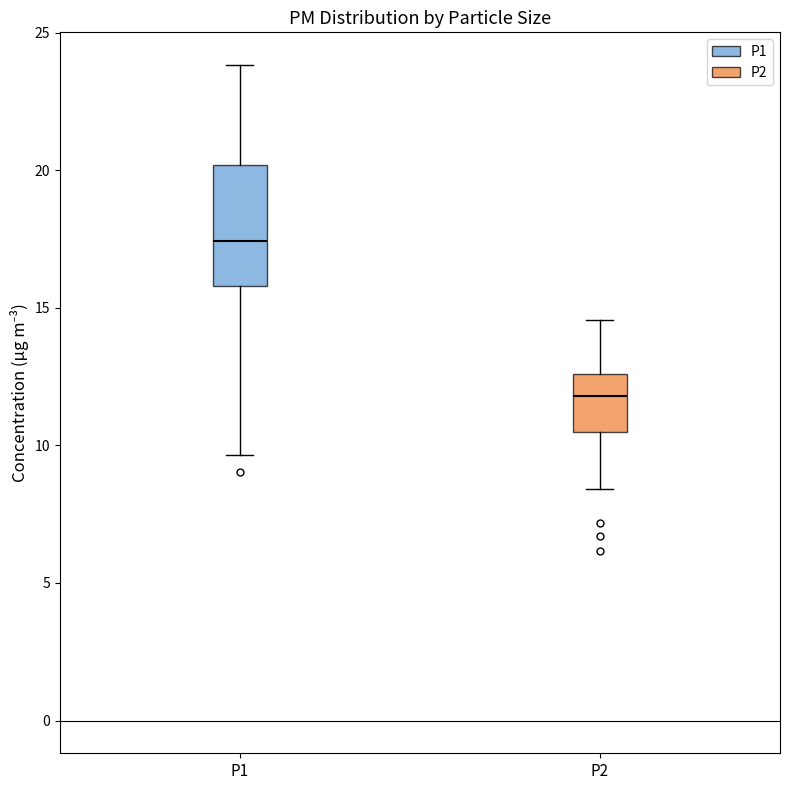

Reading left to right, transcribe this box plot: for each box, give where its median line is, the range the box spans, and where its two whiskers end, as read against the y-axis. The values are not printed on the chart, so give them approximately, as read against the axis.

P1: median 17.5, box 16.0 to 20.0, whiskers 9.5 to 24.0
P2: median 12.0, box 10.5 to 12.5, whiskers 8.5 to 14.5